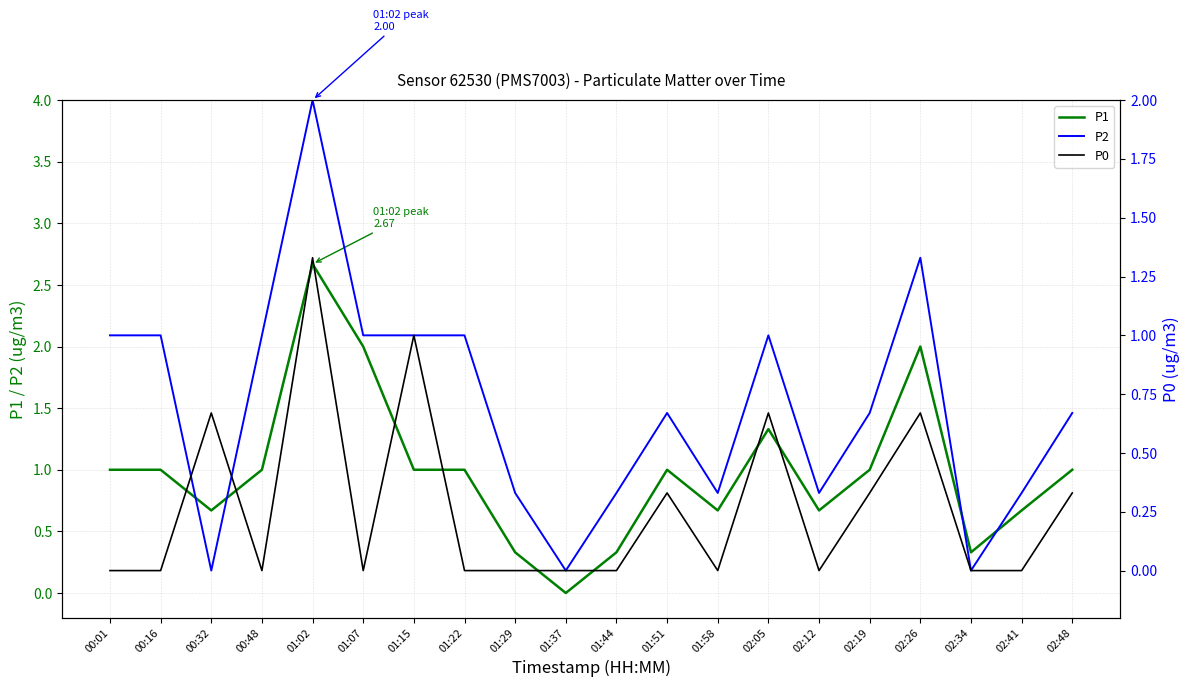

Reading left to right, list all the values displayed in this chart.

P1: 00:01=1.0	00:16=1.0	00:32=0.7	00:48=1.0	01:02=2.7	01:07=2.0	01:15=1.0	01:22=1.0	01:29=0.3	01:37=0.0	01:44=0.3	01:51=1.0	01:58=0.7	02:05=1.3	02:12=0.7	02:19=1.0	02:26=2.0	02:34=0.3	02:41=0.7	02:48=1.0
P2: 00:01=1.0	00:16=1.0	00:32=0.0	00:48=1.0	01:02=2.0	01:07=1.0	01:15=1.0	01:22=1.0	01:29=0.3	01:37=0.0	01:44=0.3	01:51=0.7	01:58=0.3	02:05=1.0	02:12=0.3	02:19=0.7	02:26=1.3	02:34=0.0	02:41=0.3	02:48=0.7
P0: 00:01=0.0	00:16=0.0	00:32=0.7	00:48=0.0	01:02=1.3	01:07=0.0	01:15=1.0	01:22=0.0	01:29=0.0	01:37=0.0	01:44=0.0	01:51=0.3	01:58=0.0	02:05=0.7	02:12=0.0	02:19=0.3	02:26=0.7	02:34=0.0	02:41=0.0	02:48=0.3